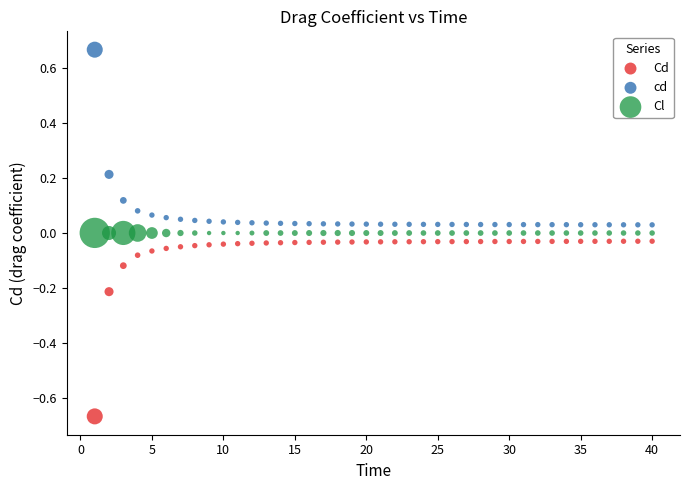

Across all data points, what is the range of X values (max minus min)?

39.0